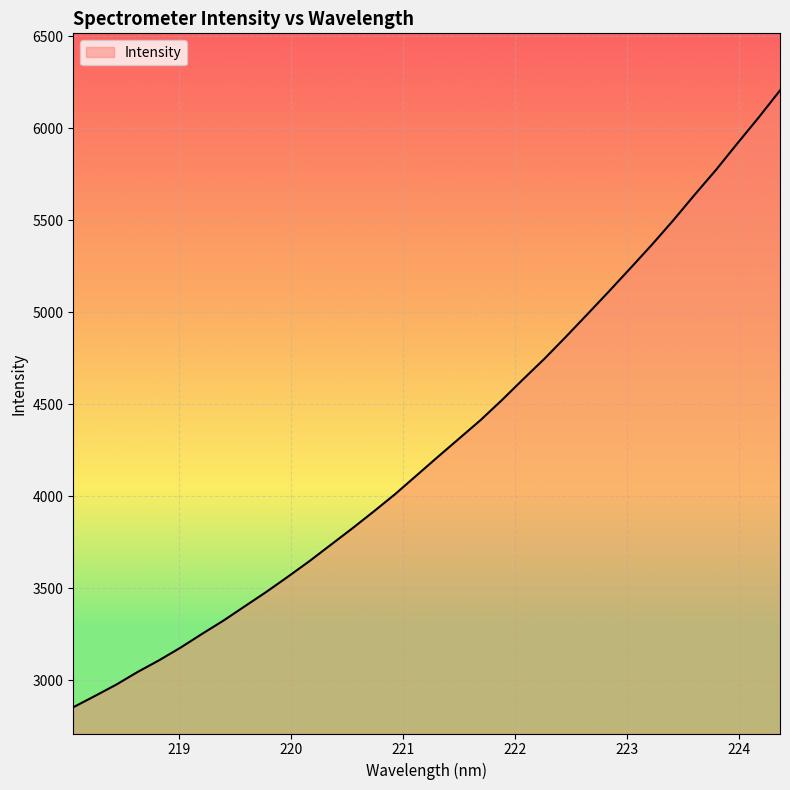

What is the difference between the maximum and minimum values?

3351.6